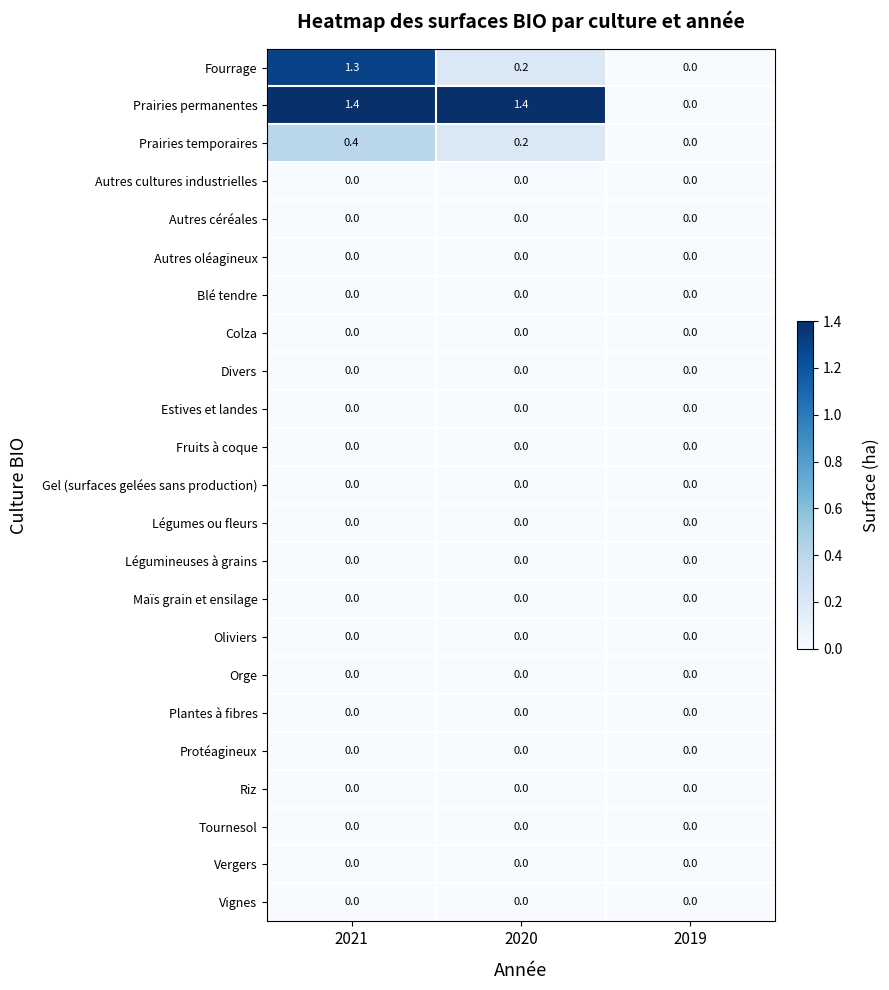

Count the number of categories in the chart.

3